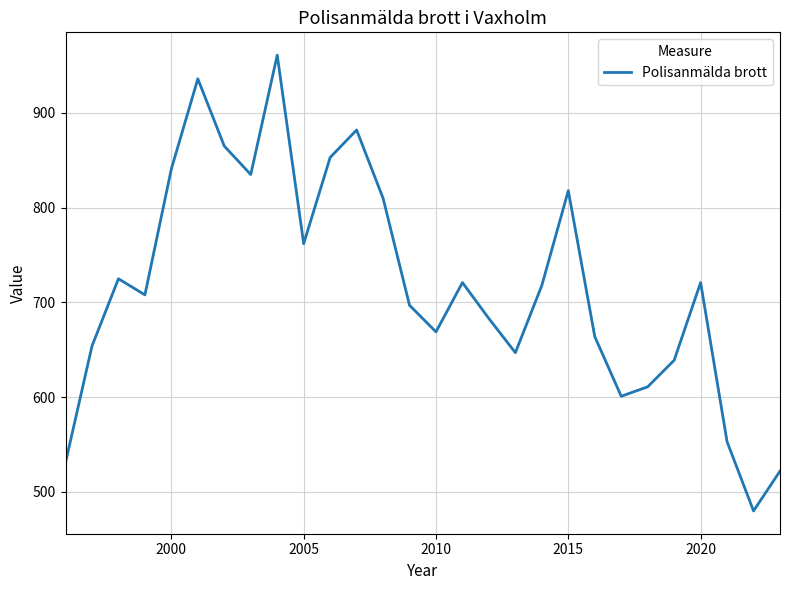

What is the difference between the maximum and minimum values?

481